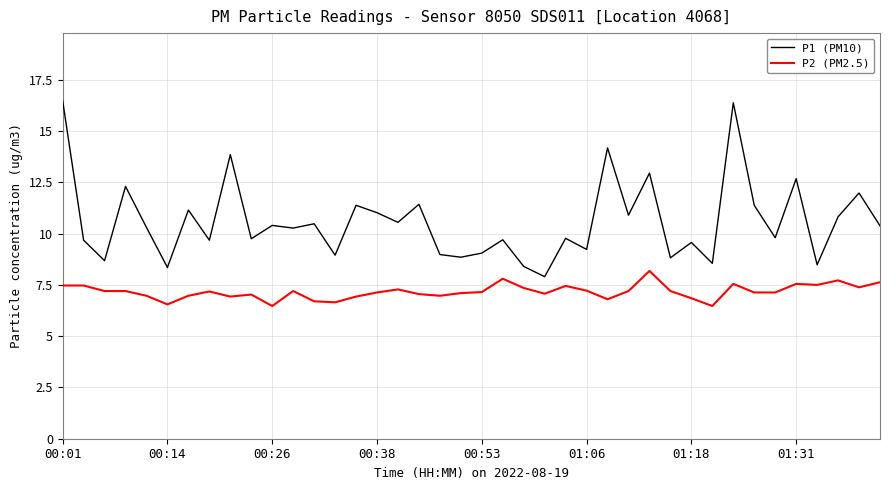

What is the smallest value displayed?

6.5